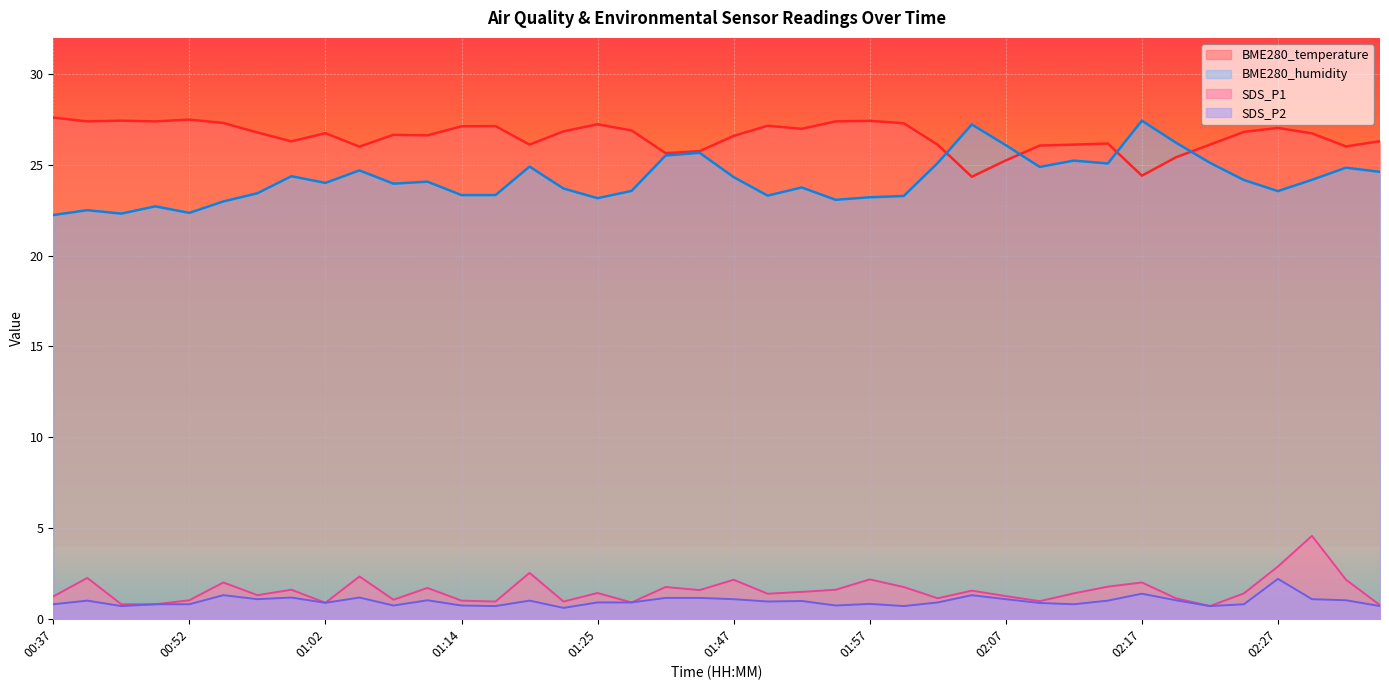

Which series has the largest total across all categories?

BME280_temperature